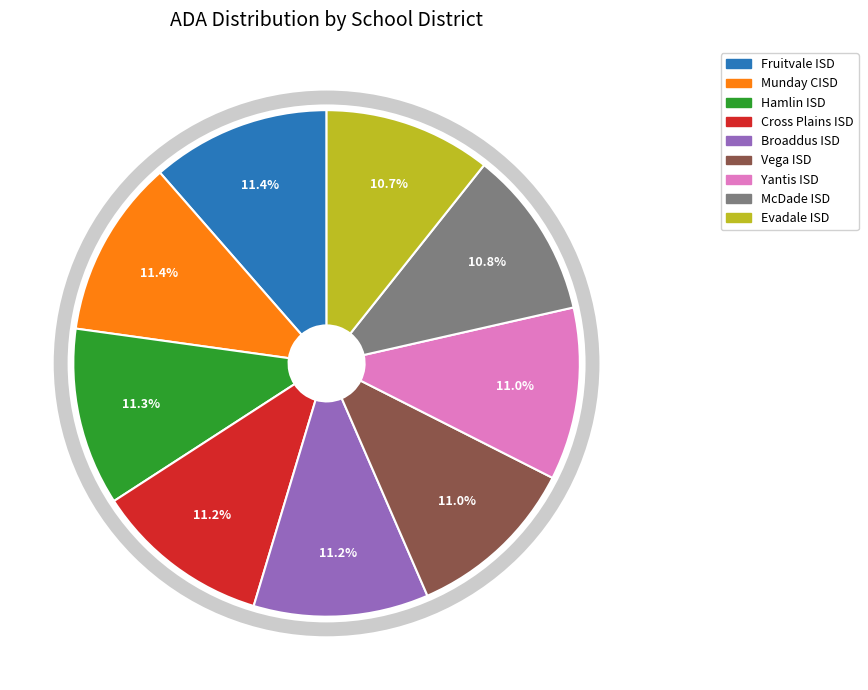

Does any single category account for the majority?

No